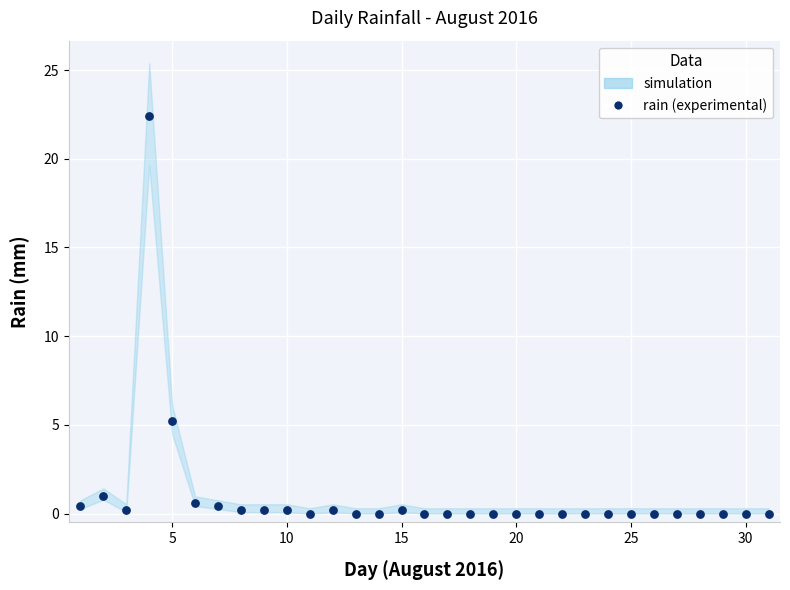

What is the range of X values (max minus min)?

30.0